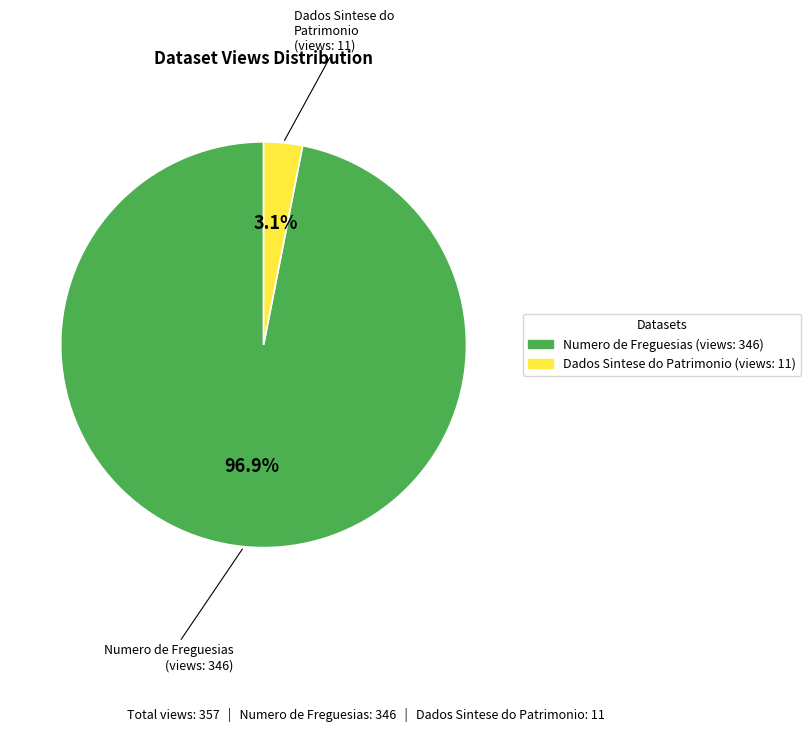

Is there any slice that represents more than half of the pie?

Yes